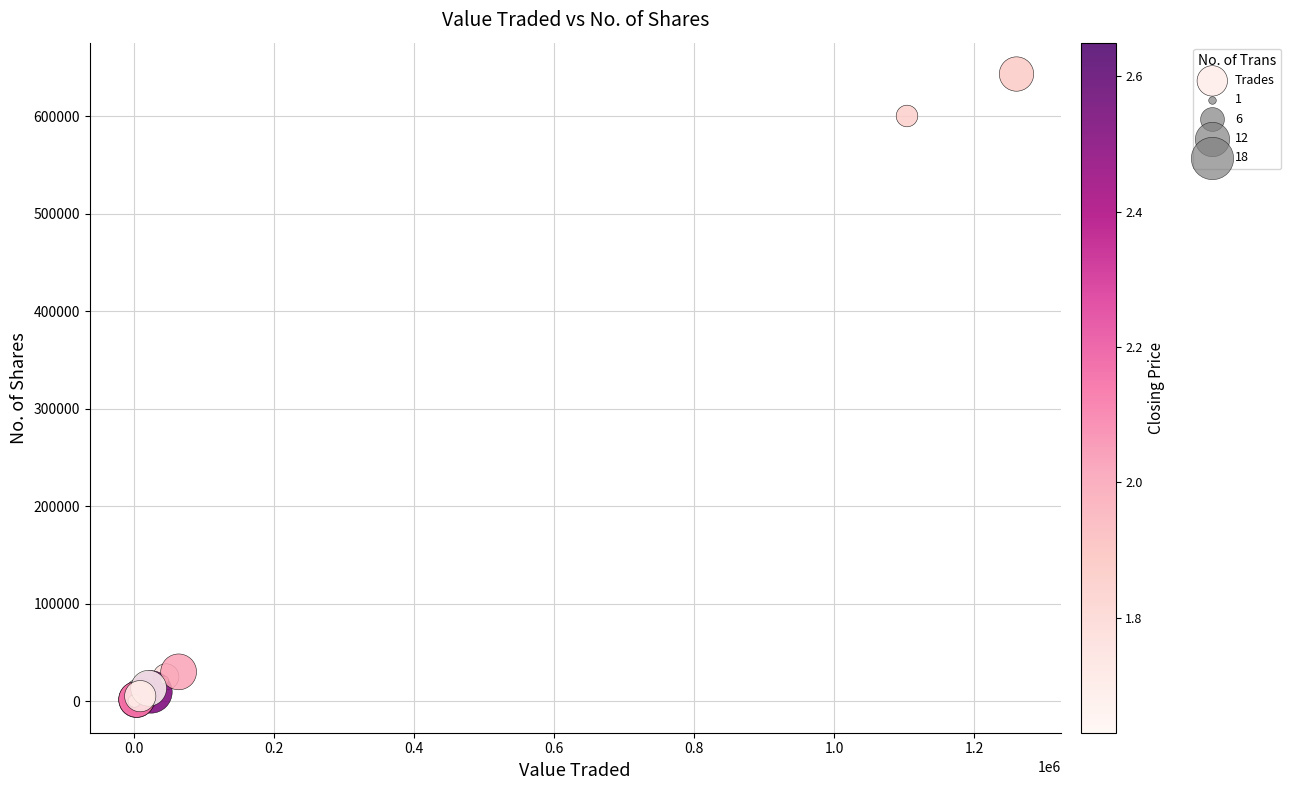

What Y value in the scatter plot is closest to 321560?

600108